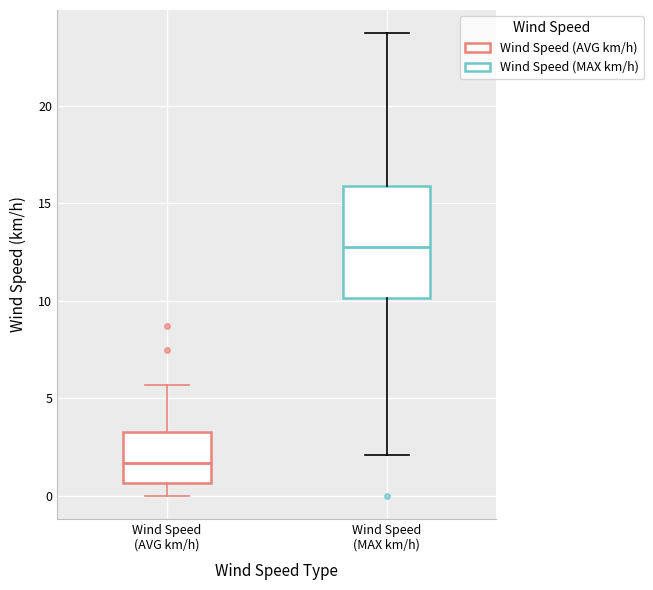

Comparing the boxes themselves (not the whiskers), which one is the tallest?

Wind Speed (MAX km/h)